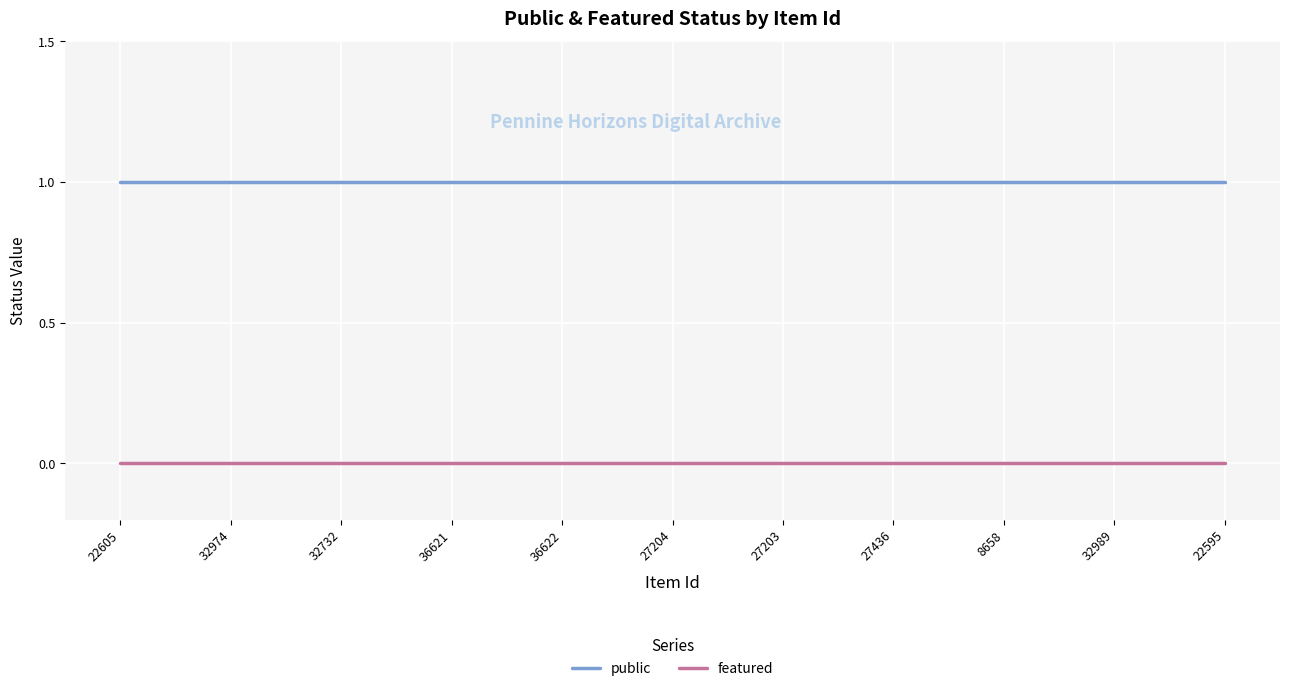

Reading left to right, extract all data points from this chart.

public: 1	1	1	1	1	1	1	1	1	1	1
featured: 0	0	0	0	0	0	0	0	0	0	0